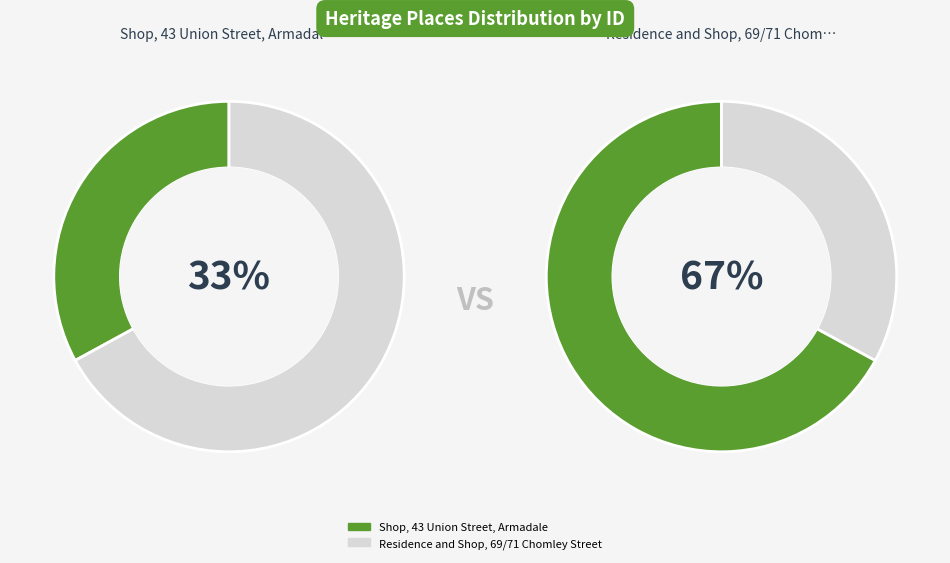

Is the sum of Shop, 43 Union Street, Armadale and Residence and Shop, 69/71 Chomley Street greater than half?

Yes